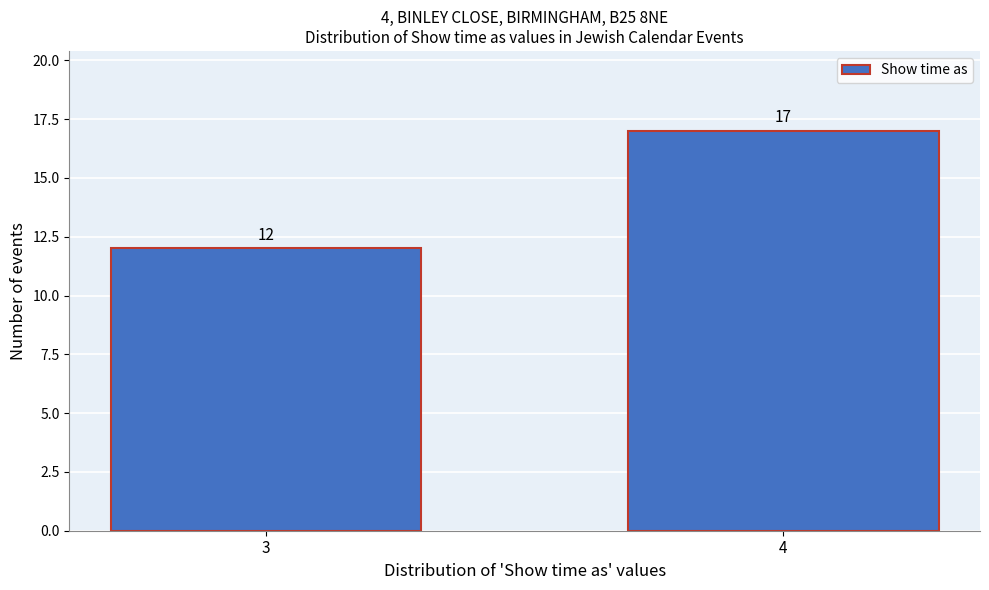

Reading right to left, what are all the values shown in this chart?

17	12